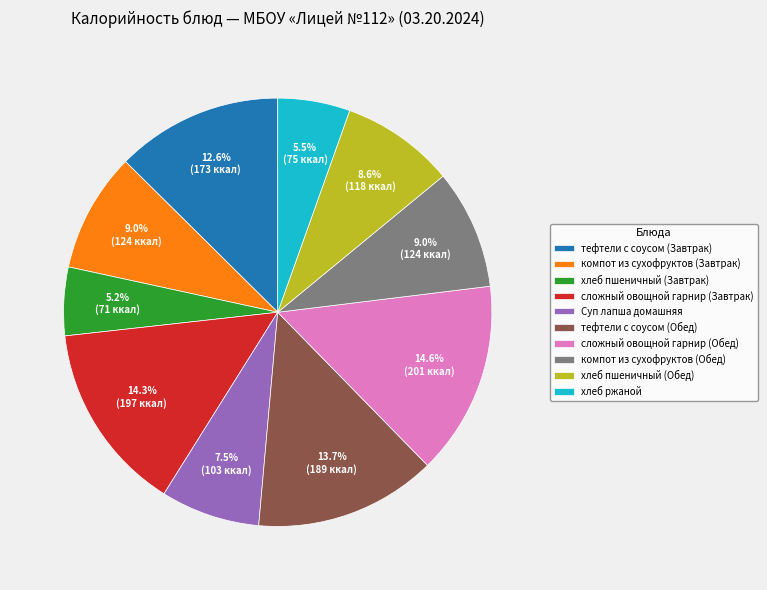

The хлеб ржаной slice represents 18% of the pie. True or false?

False